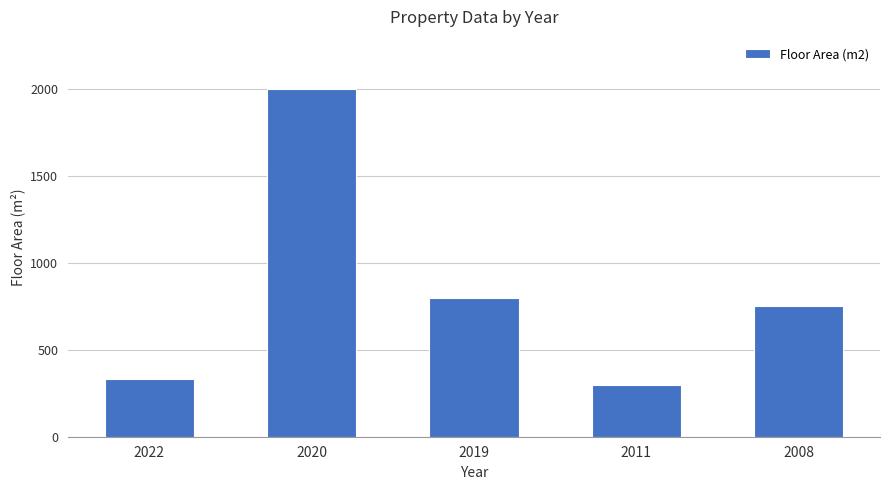

Are the bars horizontal?

No